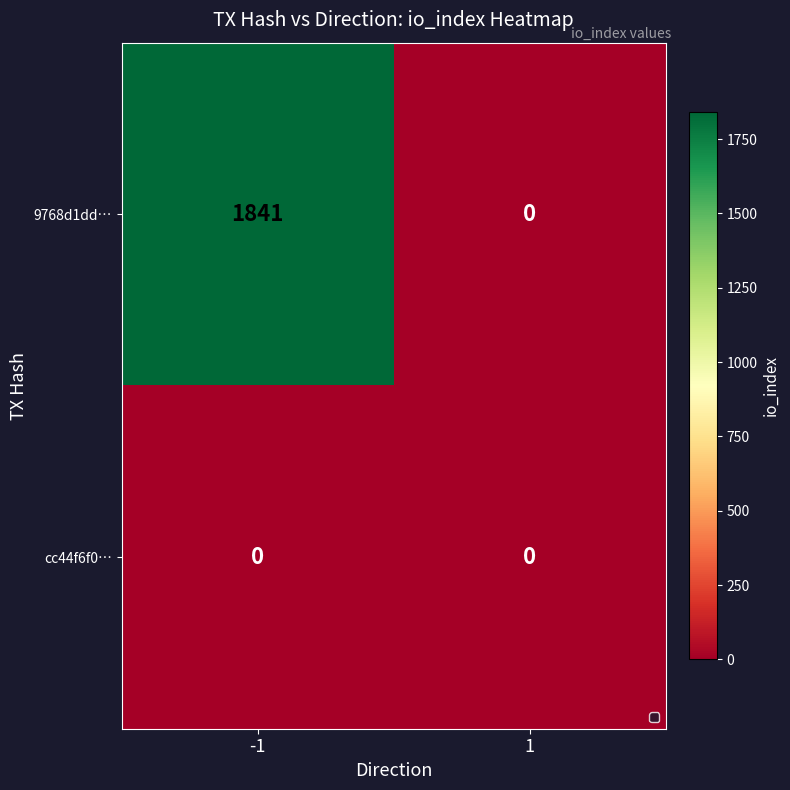

Between -1 and 1, which series saw the biggest shift?

9768d1dd…